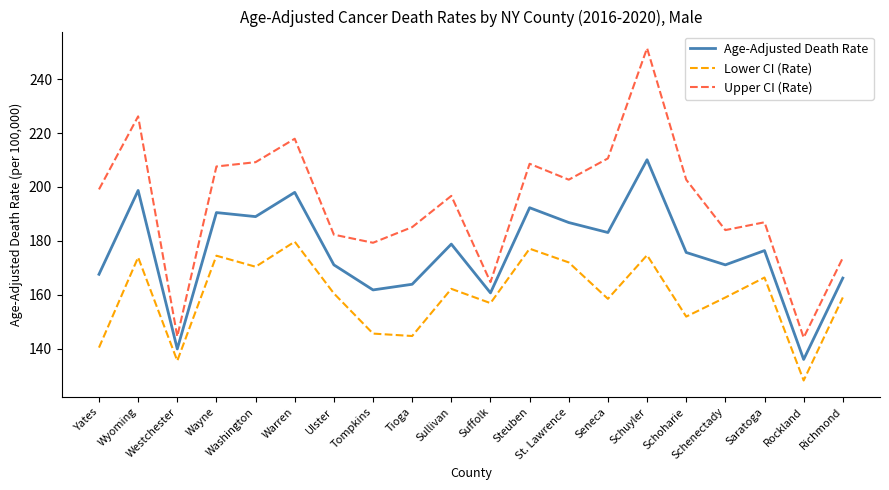

Which series has the largest range (max minus min)?

Upper CI (Rate)